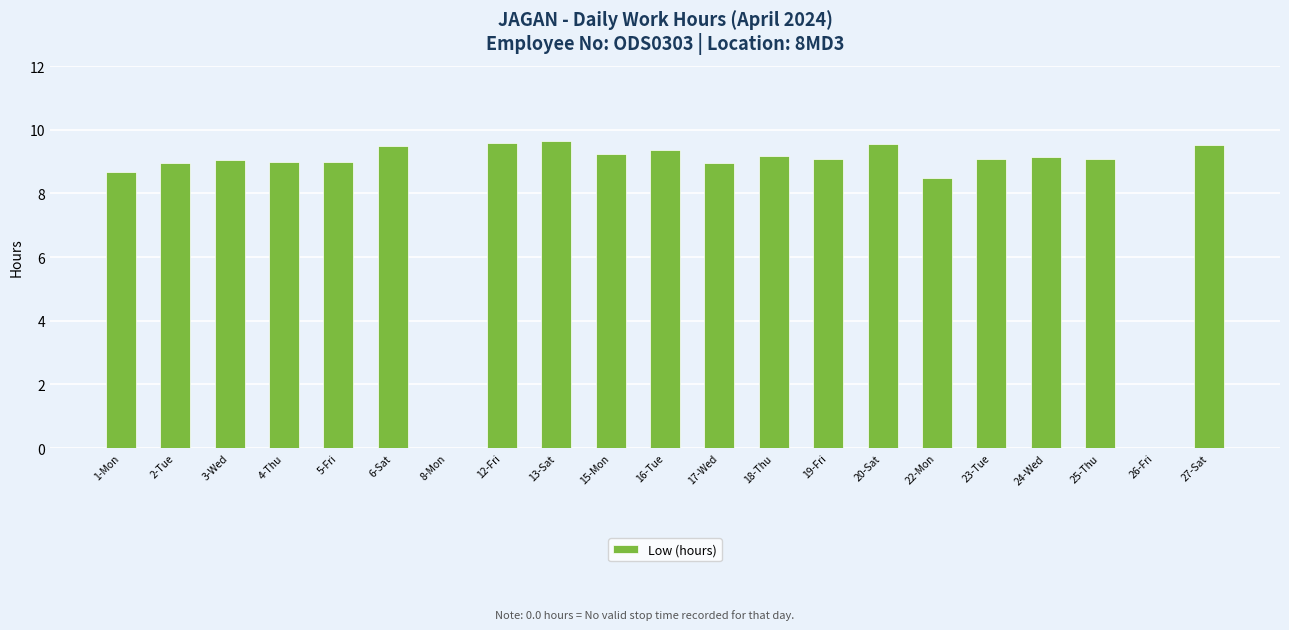

What is the change in value from 3-Wed to 13-Sat?

+0.6